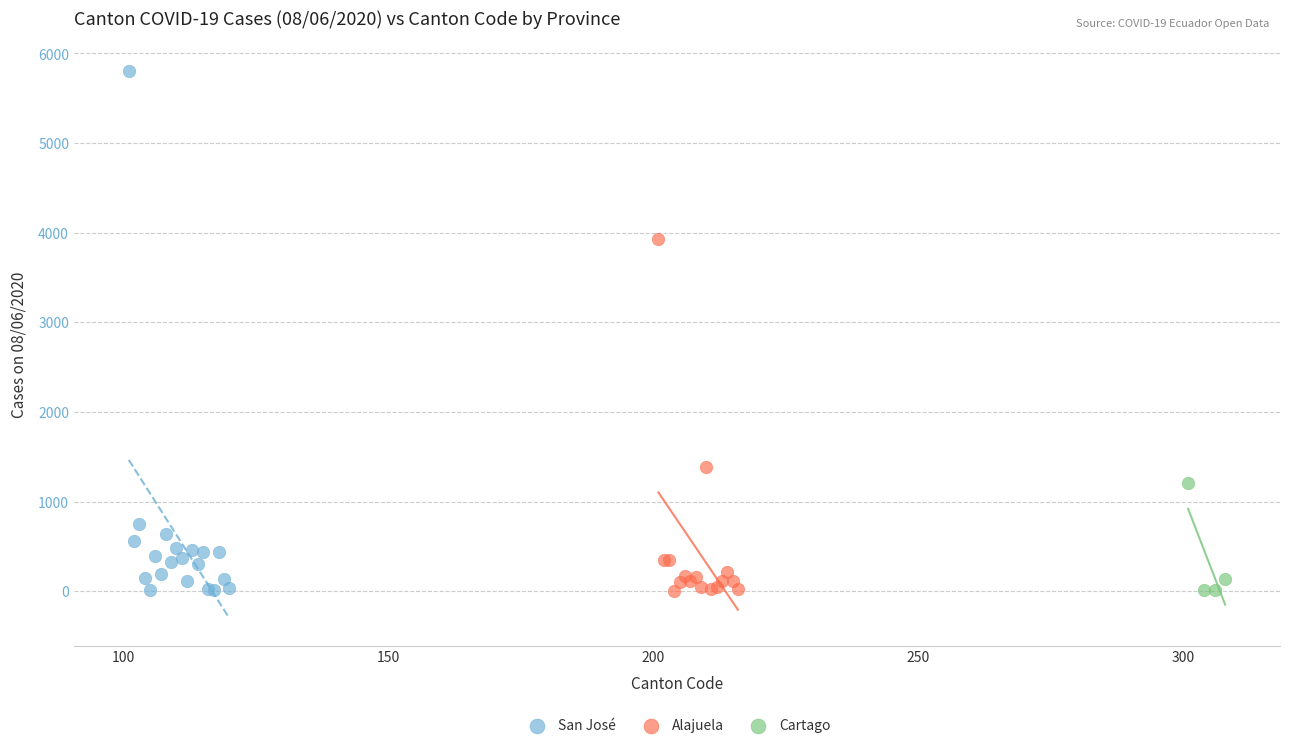

What are all the series names shown in the legend?

San José, Alajuela, Cartago